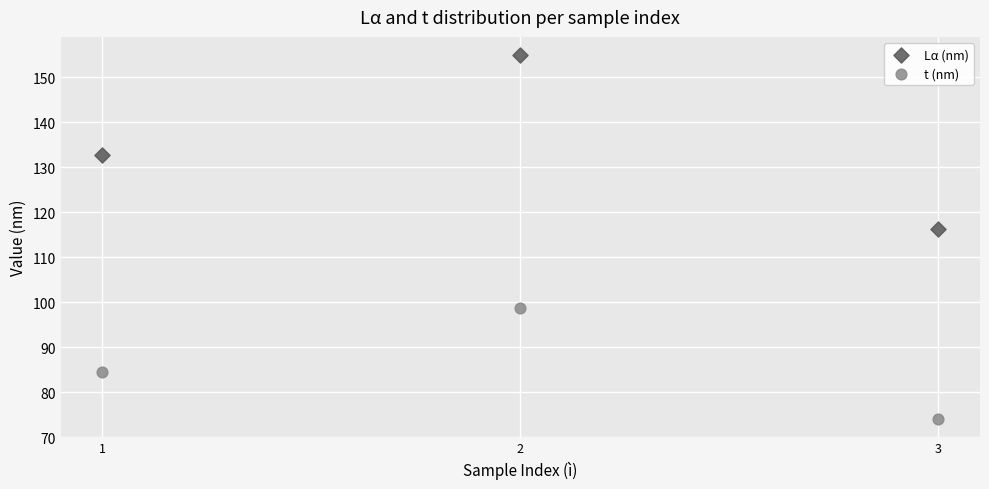

Which series contains the lowest Y value?

t (nm)